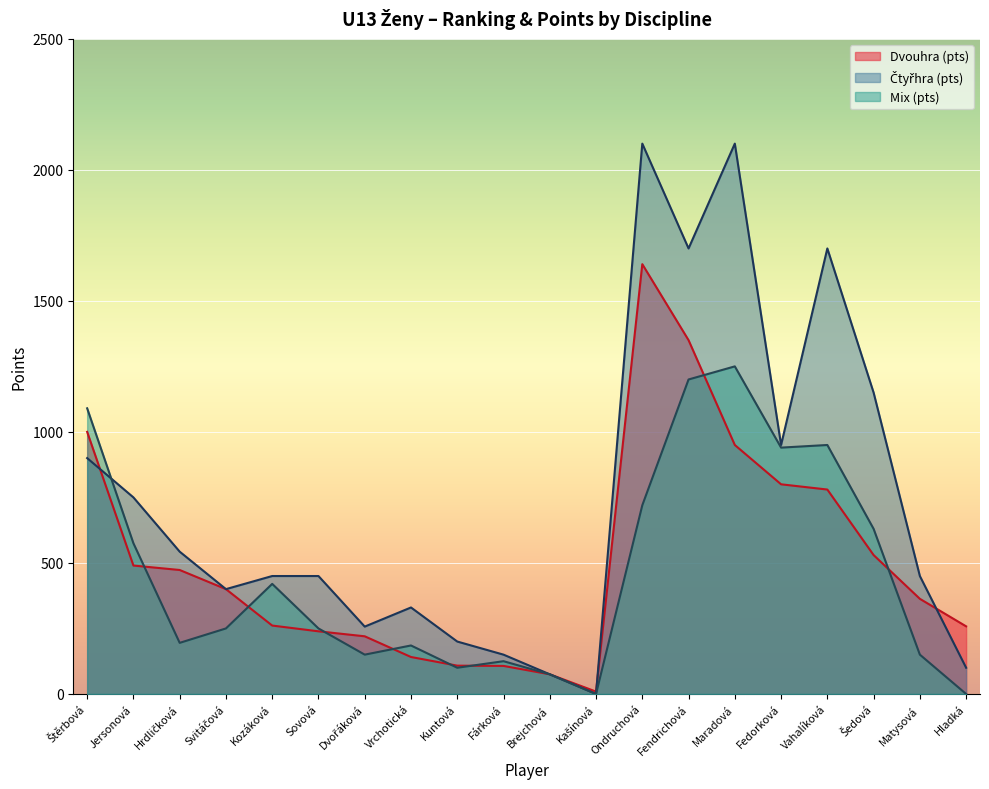

At which category does Dvouhra (rank) reach its first local valley?

Ondruchová